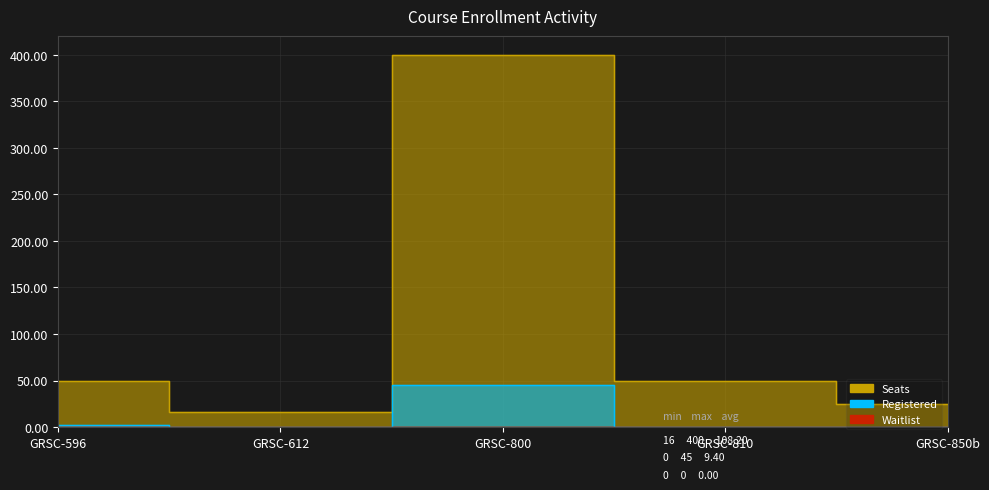

What is the label of the 5th point from the right?

GRSC-596